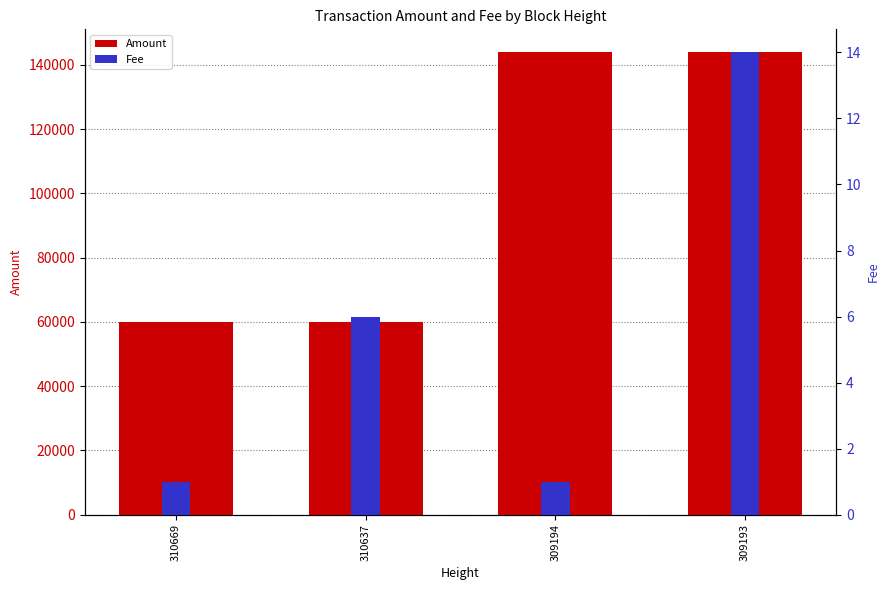

Which category has the lowest value in the Fee series?

310669